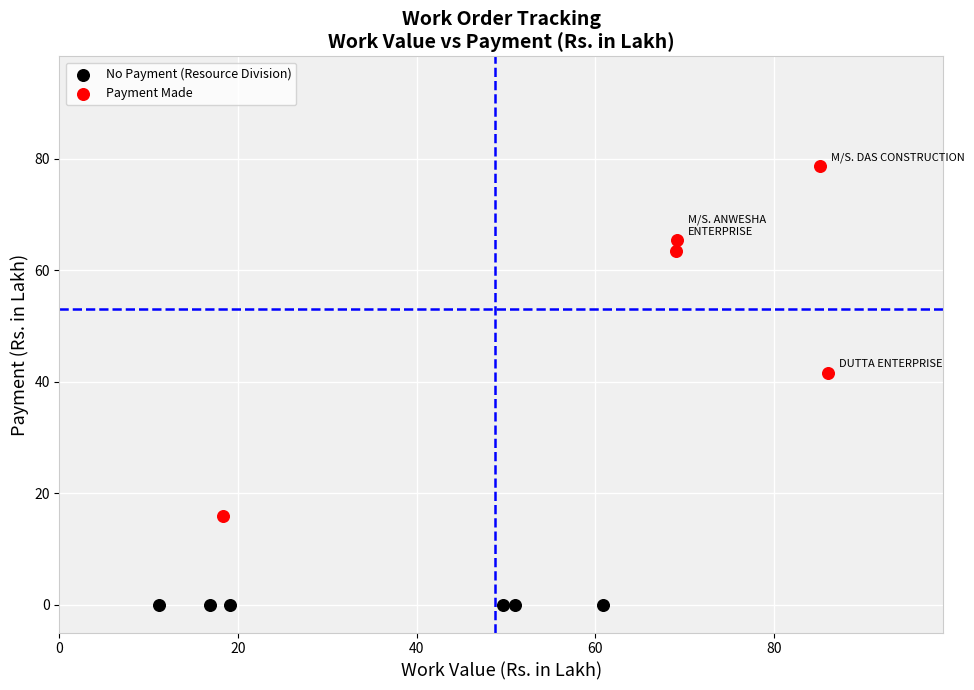

Which series contains the lowest Y value?

No Payment (Resource Division)